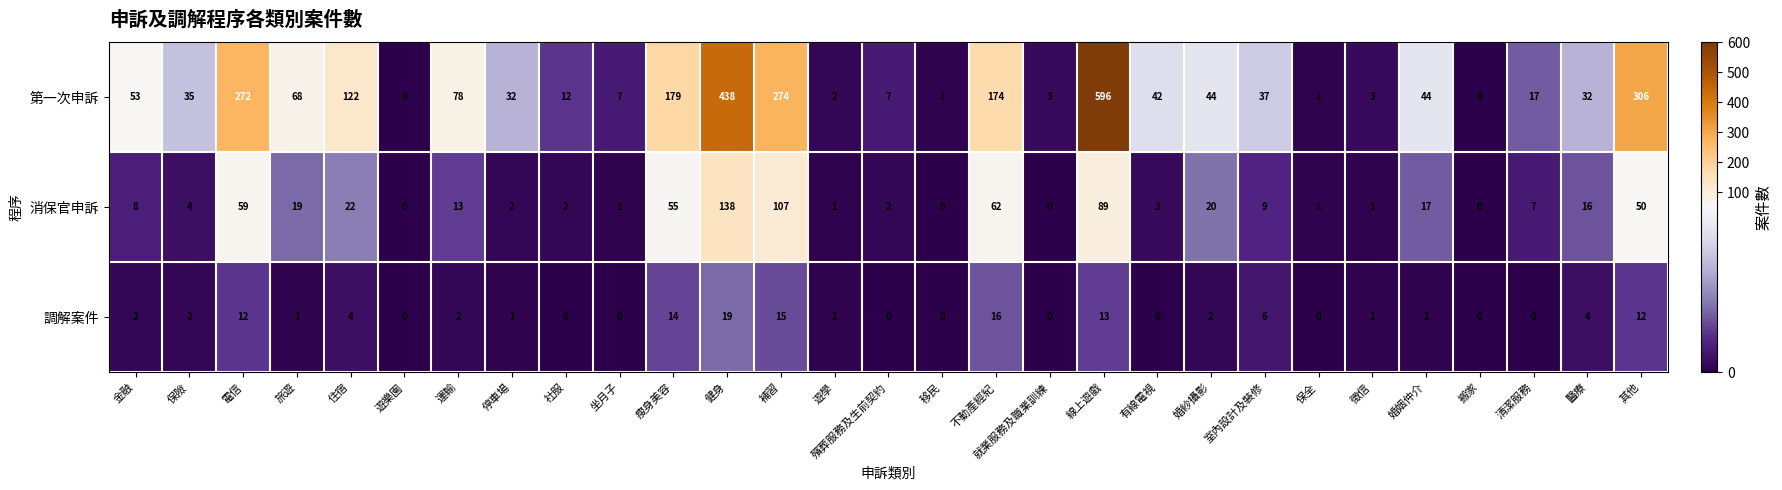

Is it true that 消保官申訴 equals 1 at 坐月子?

True